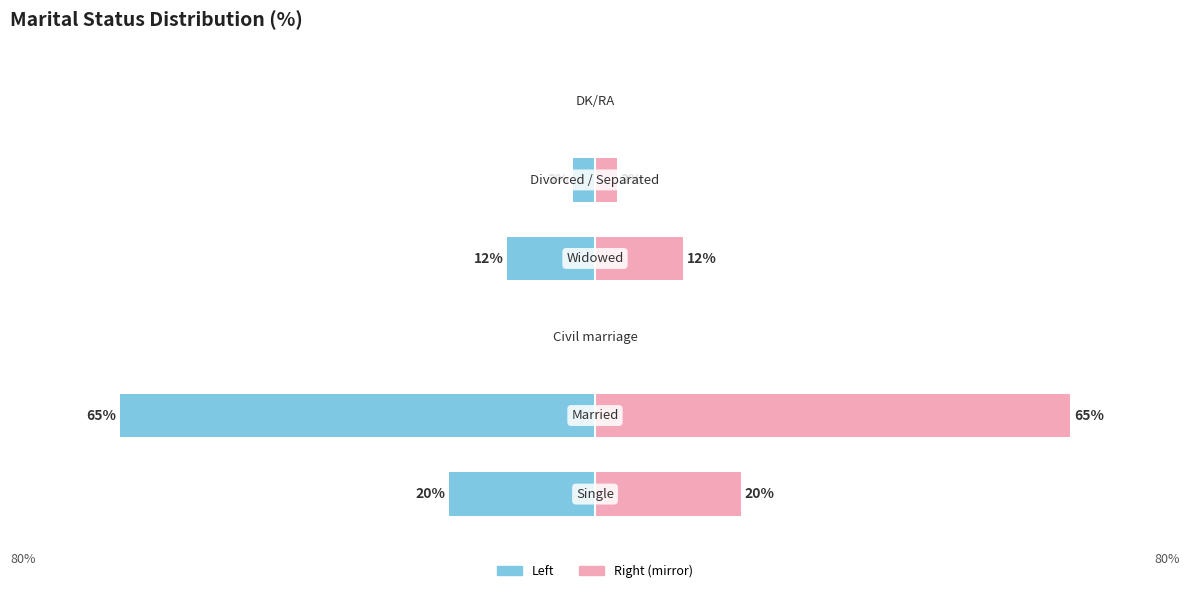

Is the value of Frequency (%) (mirror) at 5 greater than the value of Frequency (%) at 4?

Yes